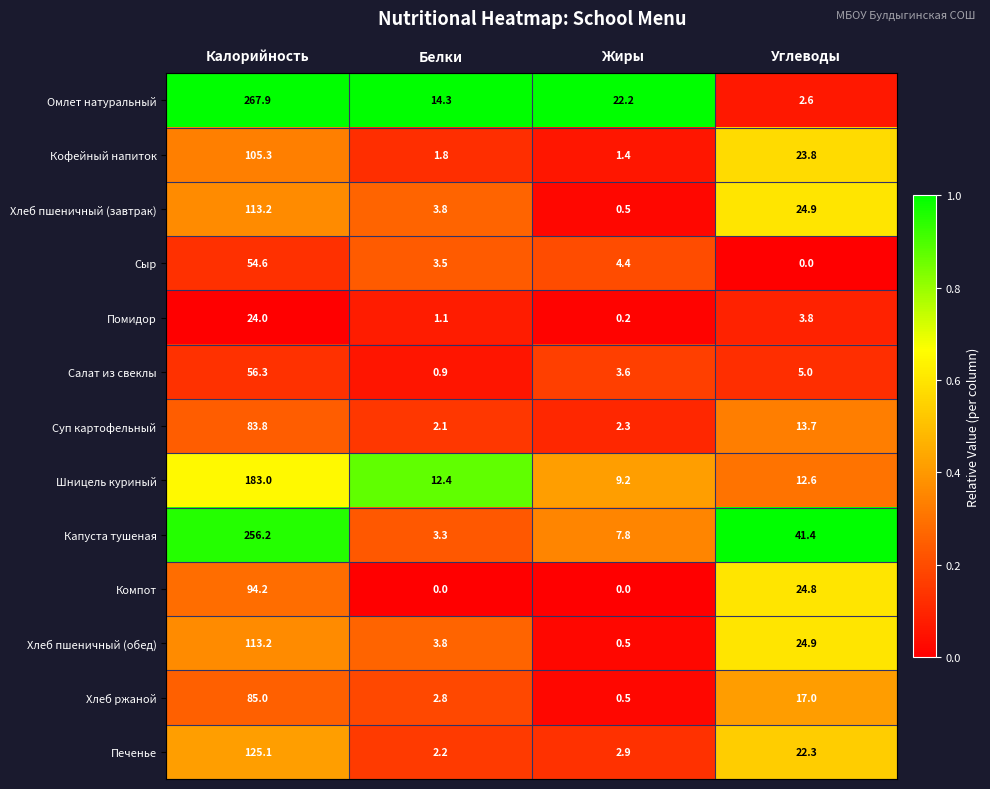

Which series has the largest range (max minus min)?

Омлет натуральный